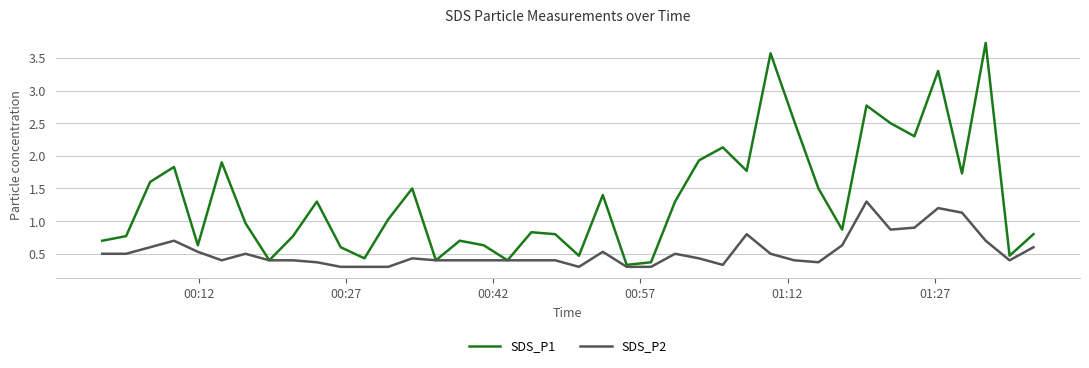

List the series in order of their peak value, lowest first.

SDS_P2, SDS_P1